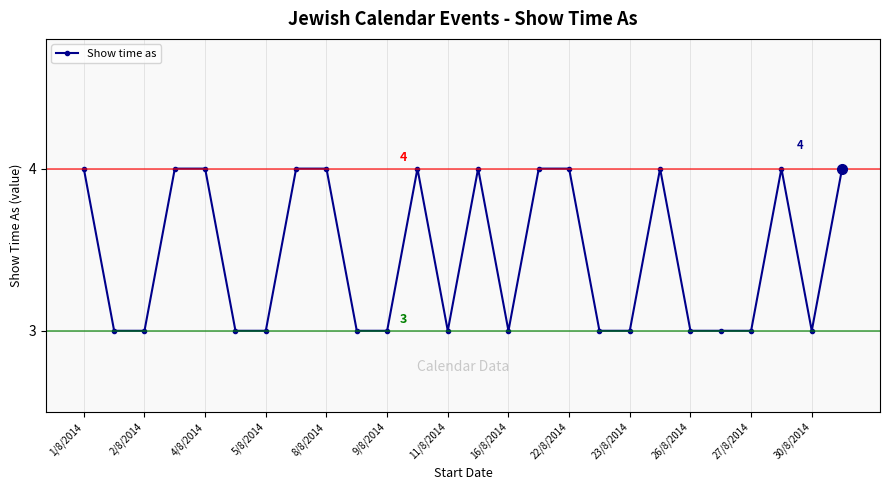

What is the sum of all values?

90